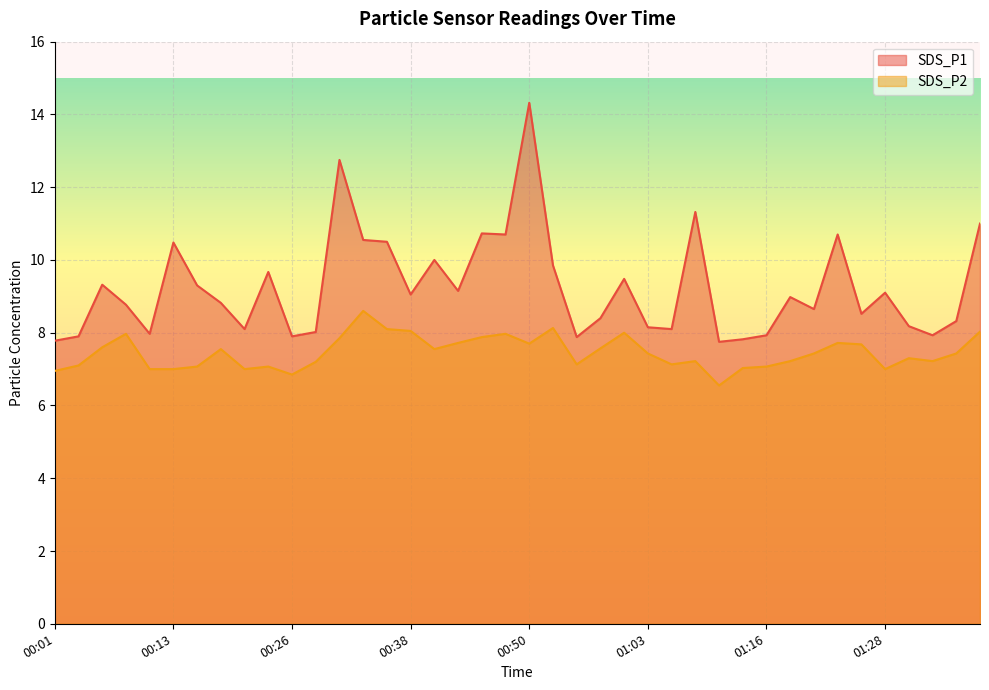

List the series in order of their overall mean, highest first.

SDS_P1, SDS_P2